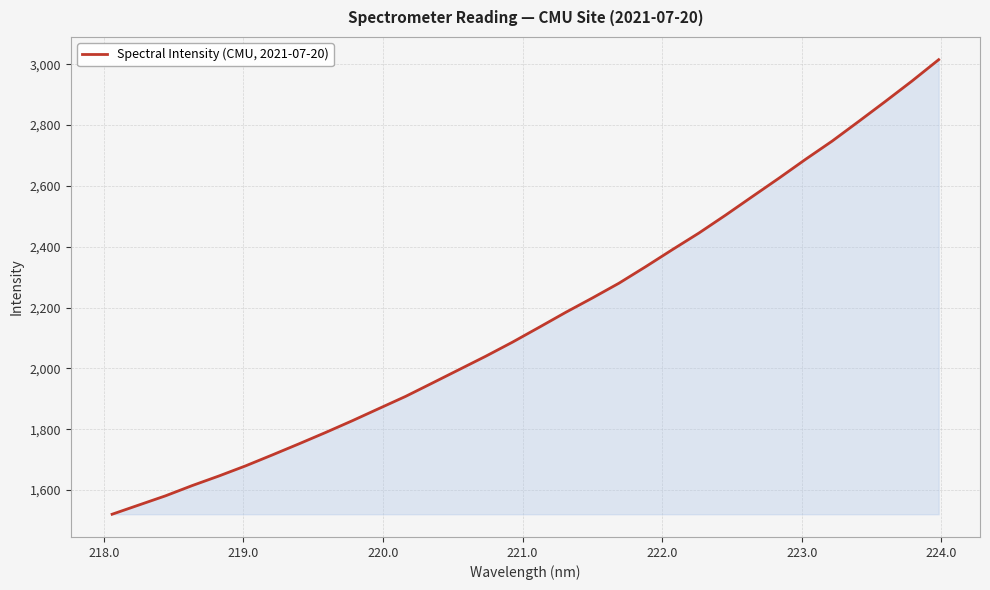

What is the greatest value displayed?

3015.2